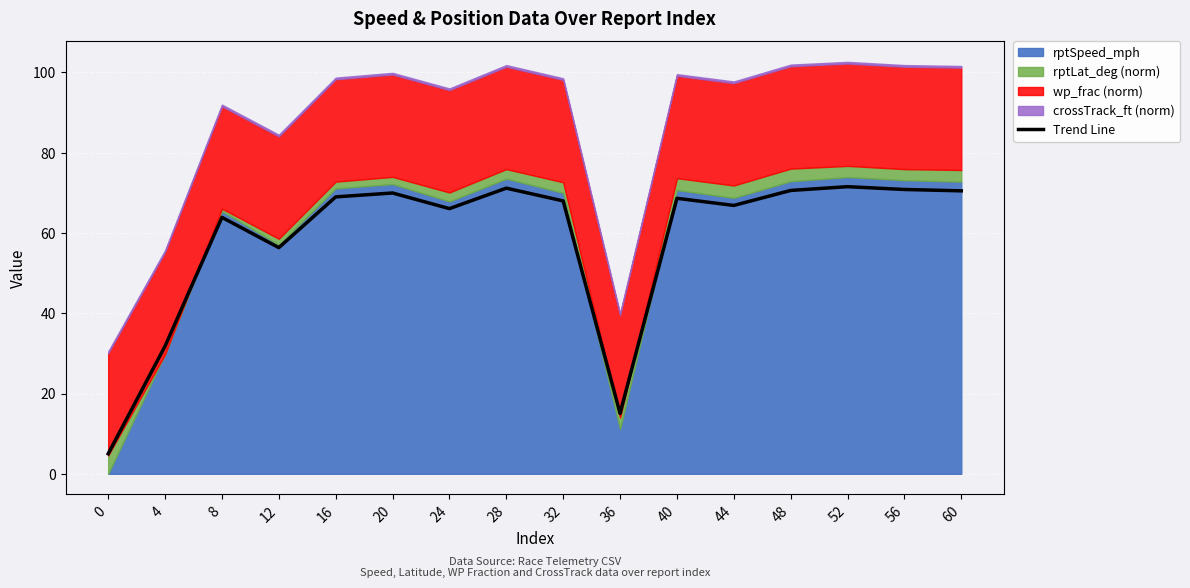

What is the difference between the values at 0 and 16?

64.0